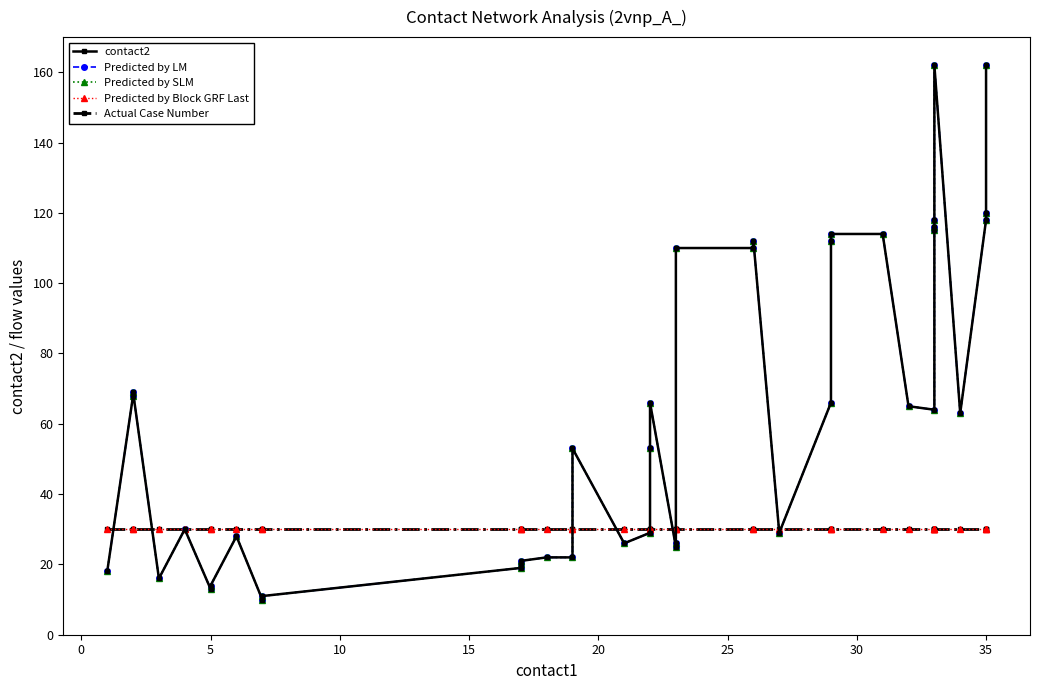

True or false: Predicted by Block GRF Last has a value of 30 at 10.

True